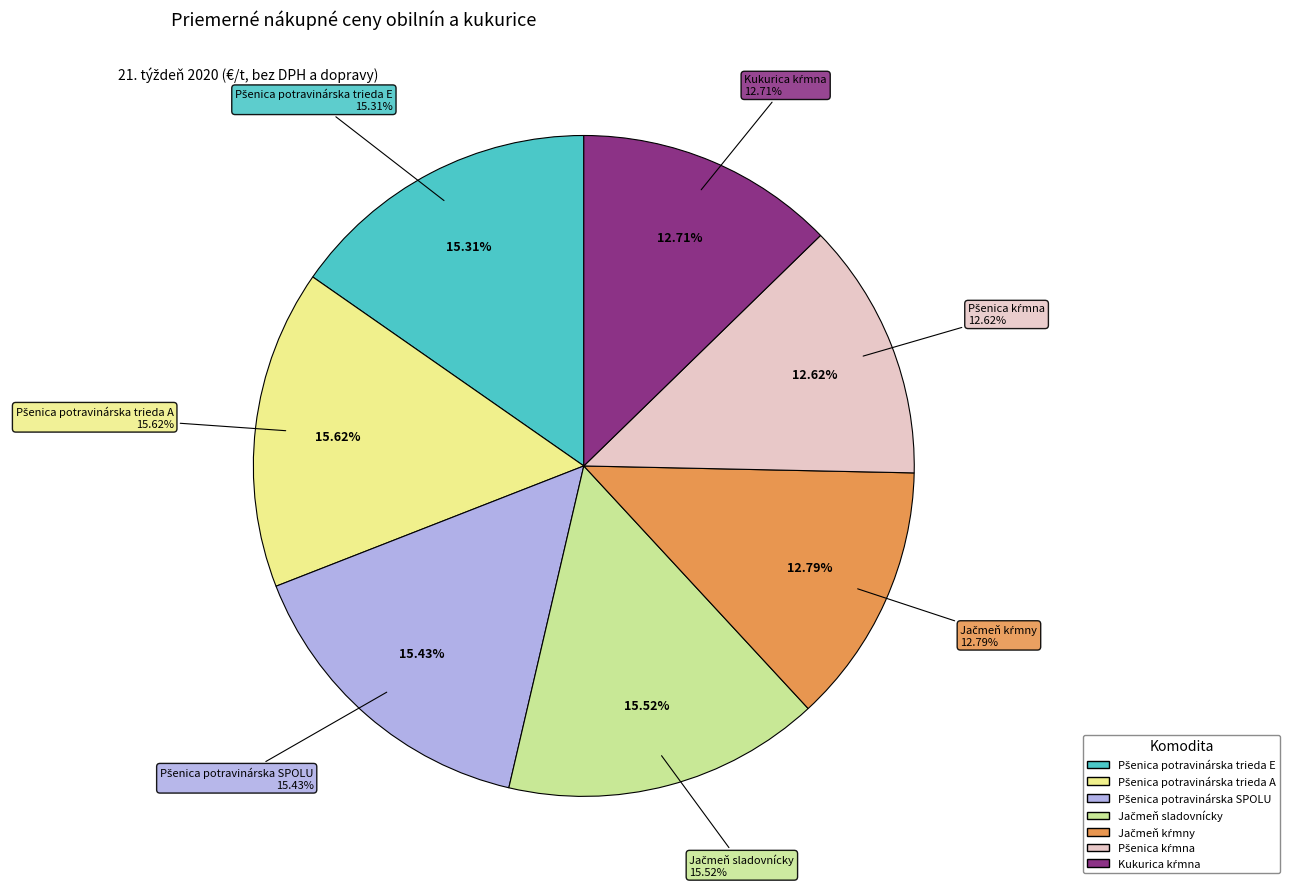

How many segments does this pie chart have?

7